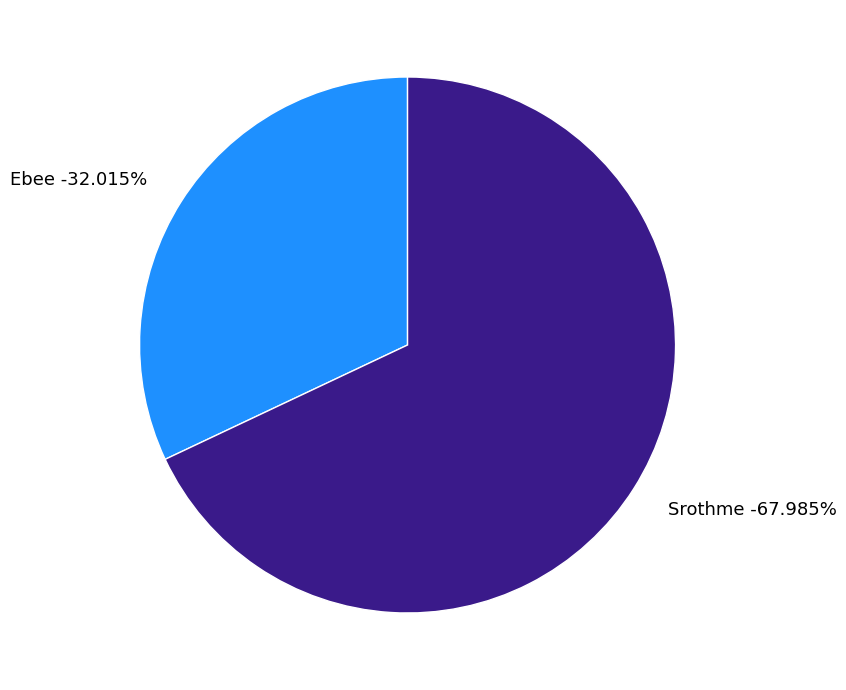

To the nearest percent, what is the difference between the Srothme and Ebee slice percentages?

36%